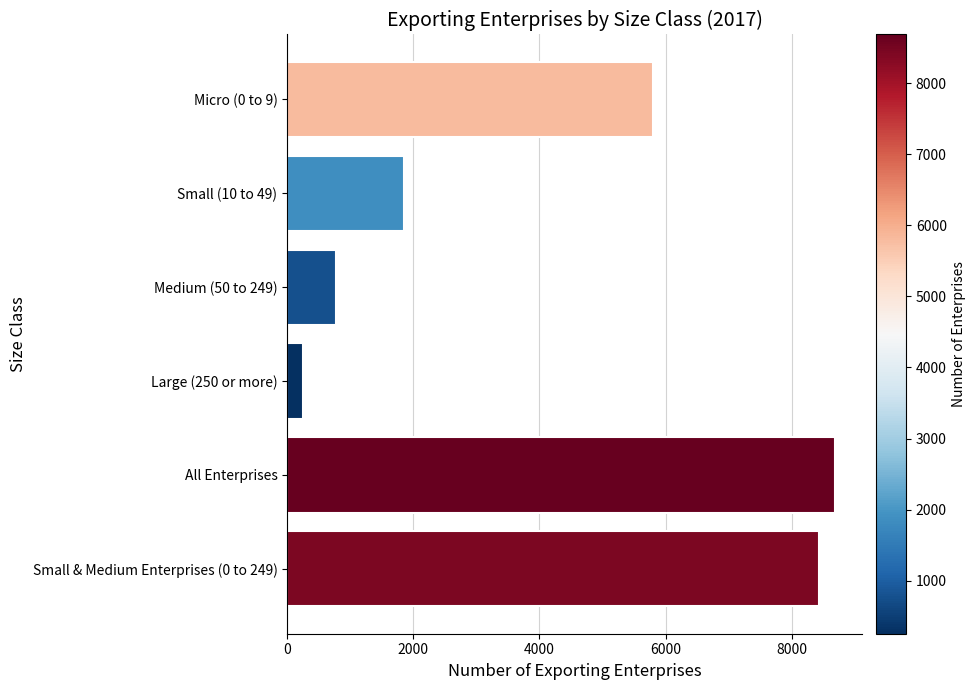

What is the difference between the maximum and minimum values?

8432